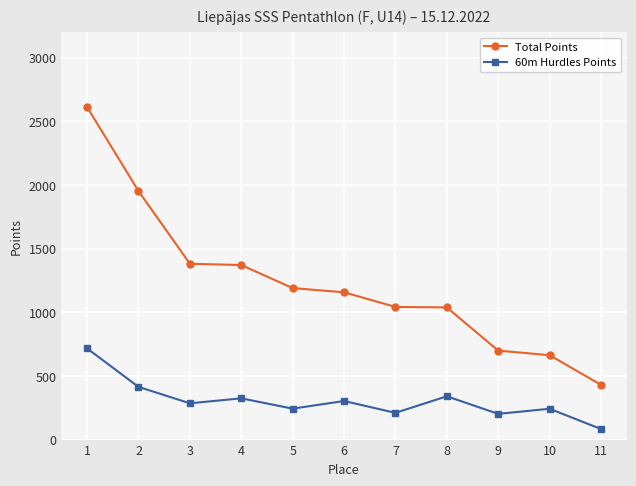

At 4, list the series in order from largest to smallest.

Total Points, 60m Hurdles Points